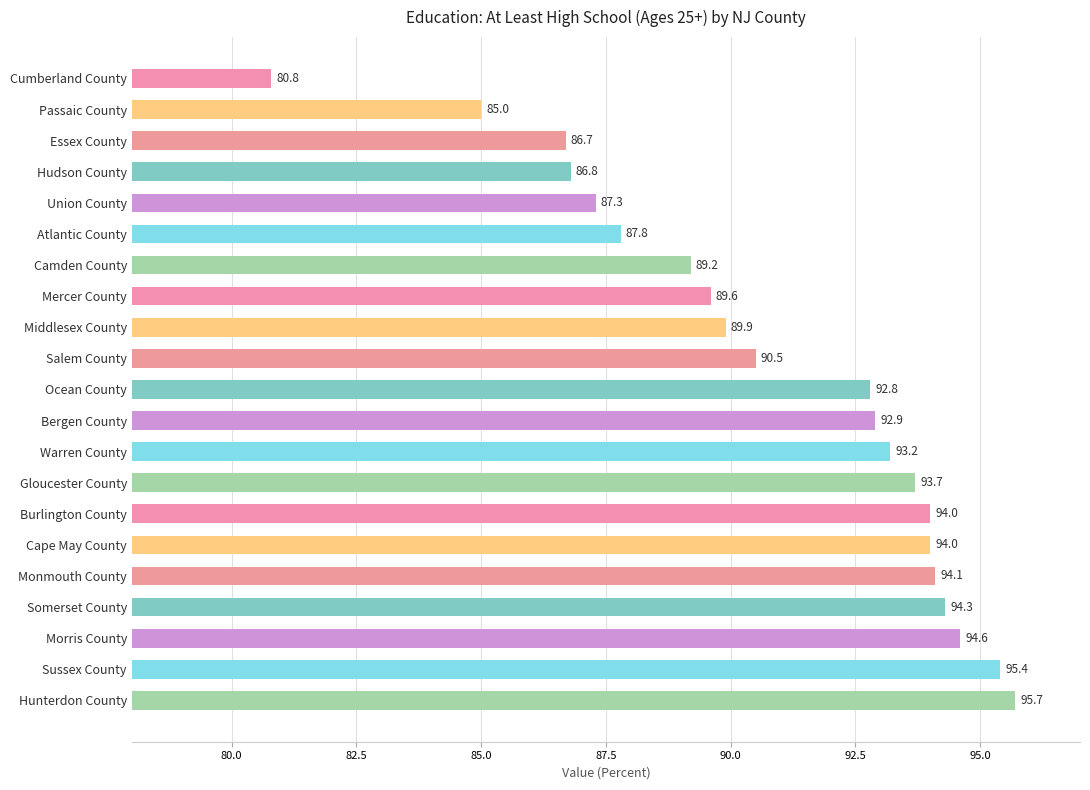

Between Salem County and Hudson County, which is larger?

Salem County